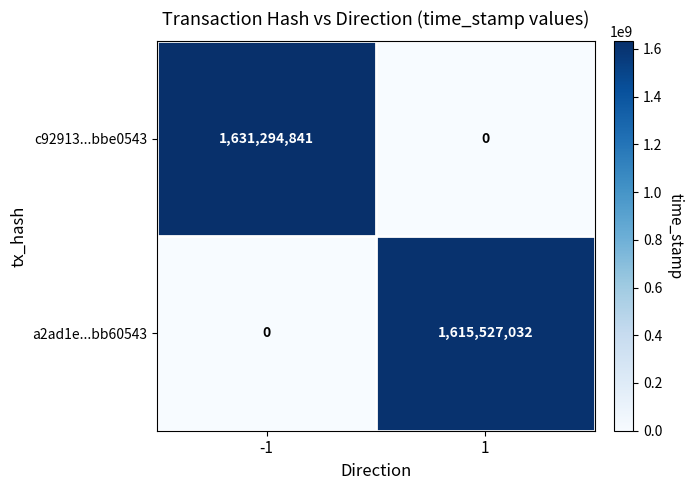

What is the maximum value for a2ad1e...bb60543?

1615527032